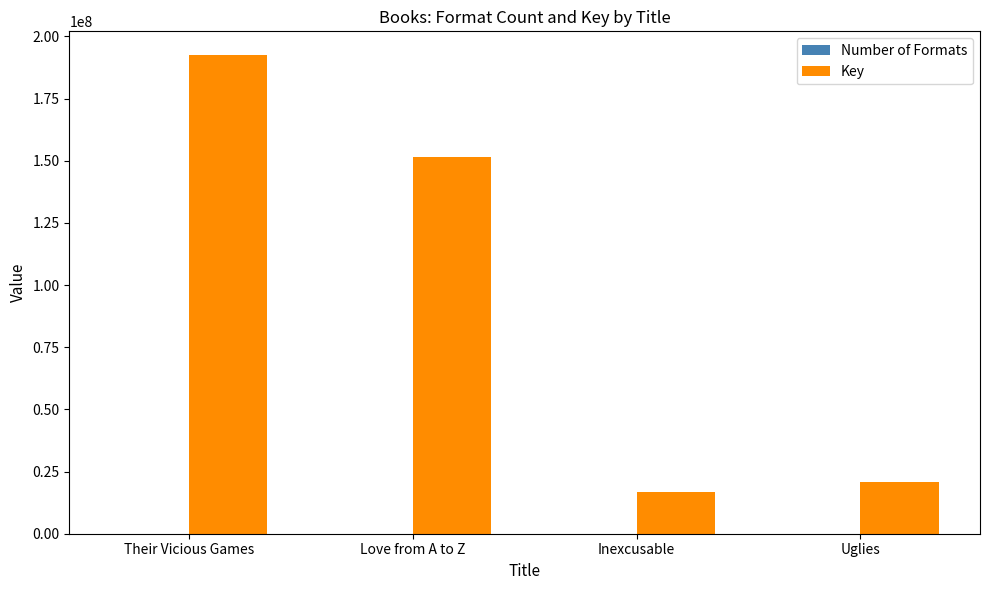

The value of Key at Uglies is 20869837. True or false?

True